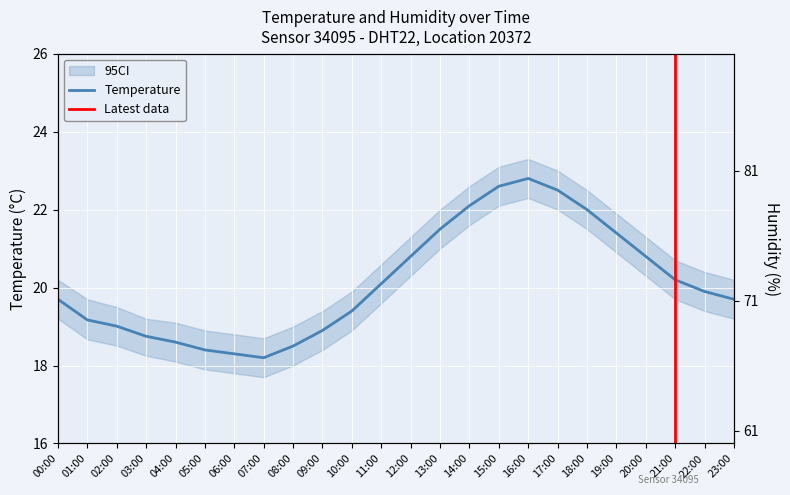

How many lines are shown in the chart?

2